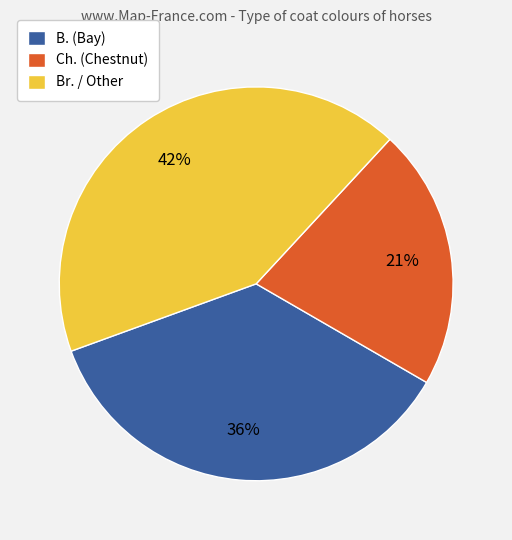

True or false: Ch. (Chestnut) accounts for 21% of the total.

True